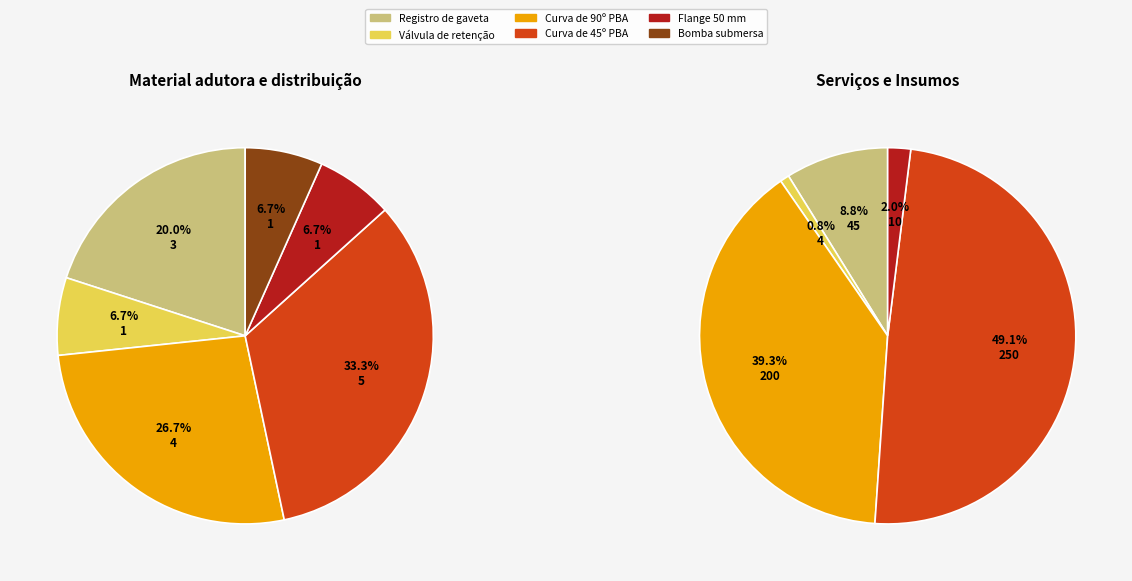

Is the sum of Curva de 45º PBA and Válvula de retenção greater than half?

No